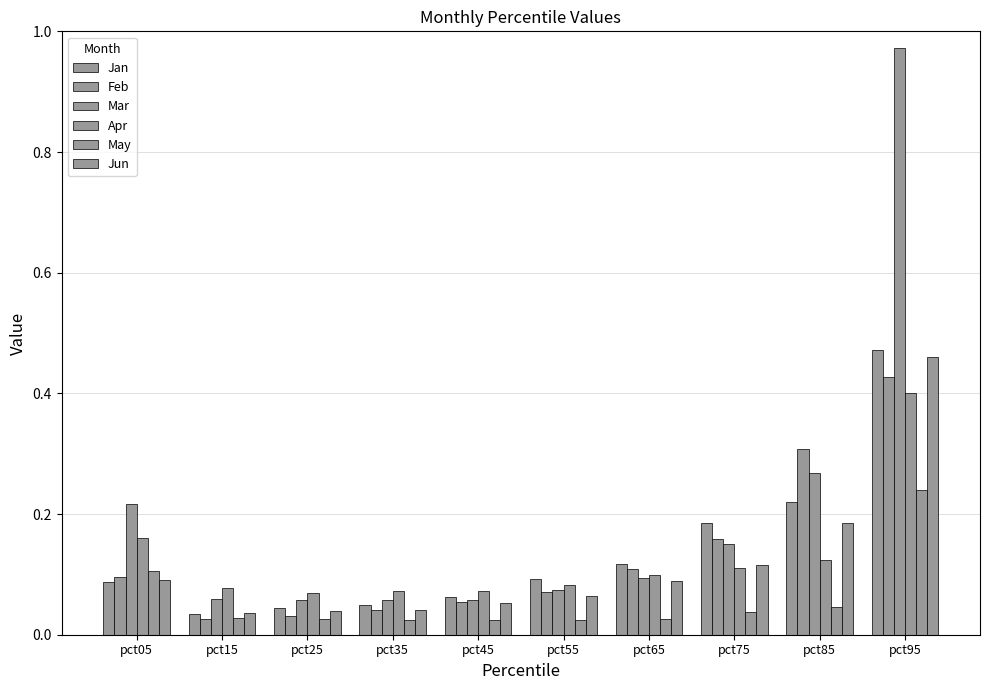

How many bars are there in total?

60